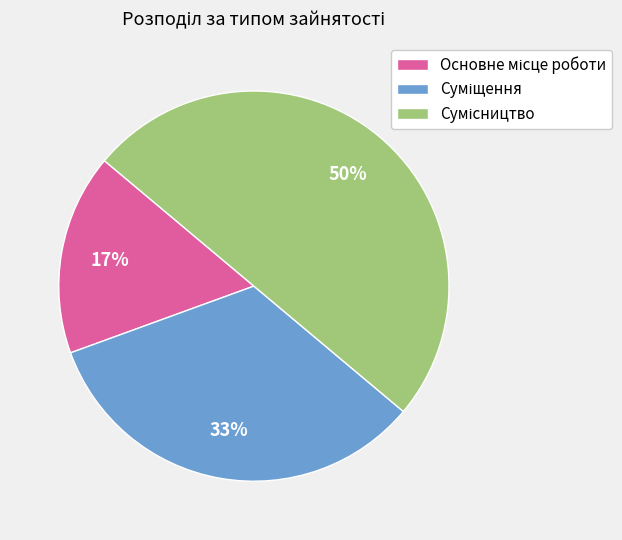

How many segments does this pie chart have?

3